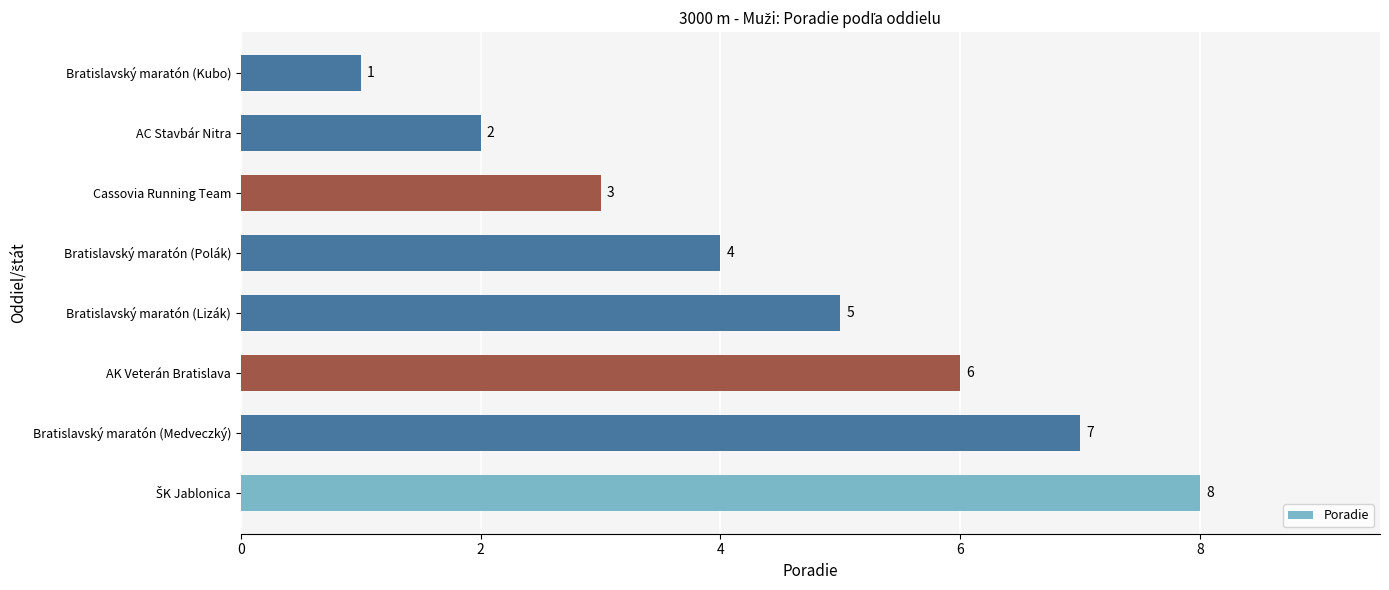

What is the maximum value shown in the chart?

8